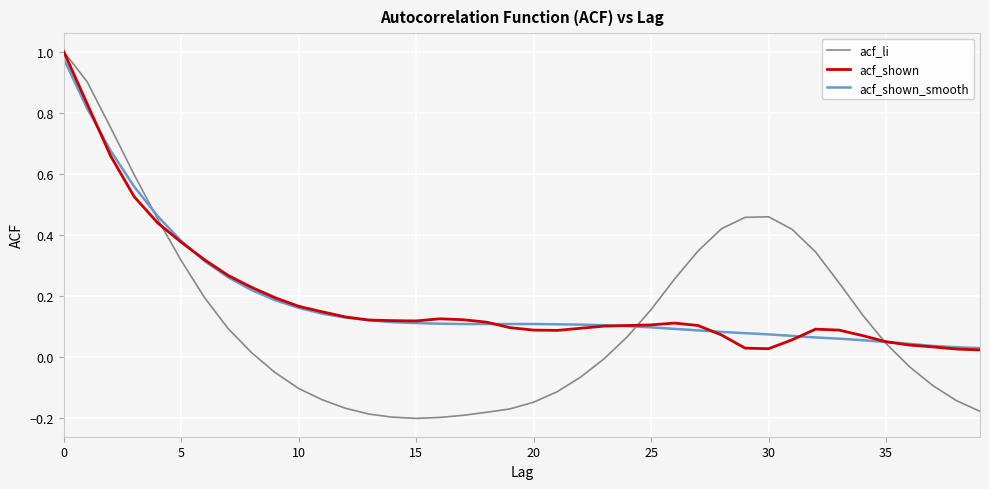

Which series has the widest spread of values?

acf_li